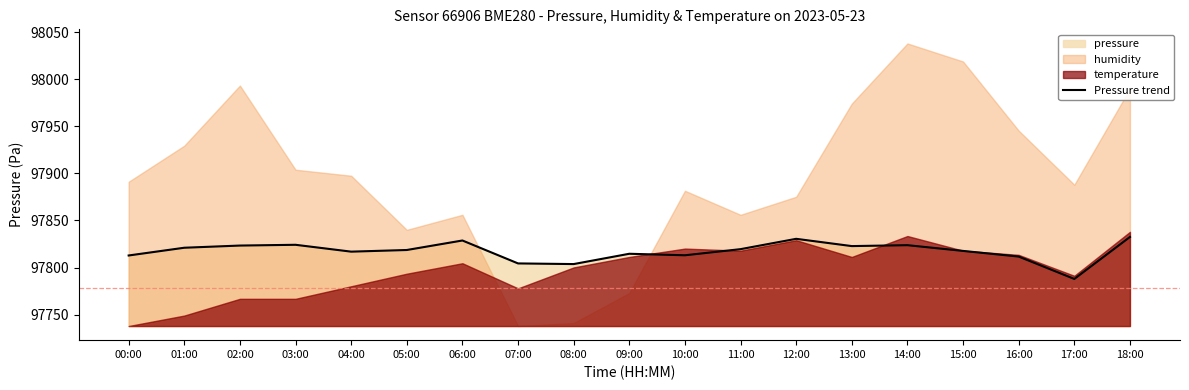

Approximately how many times larger is the value at 05:00 compared to 13:00?

1.0